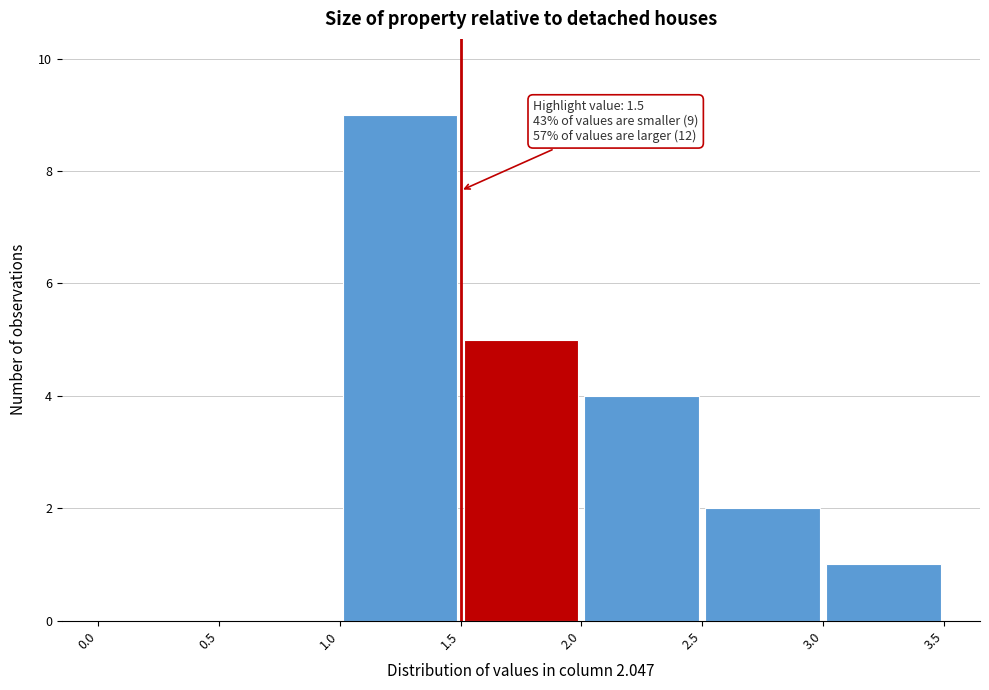

Over which range of the x-axis is the bar tallest?

1.0 to 1.5